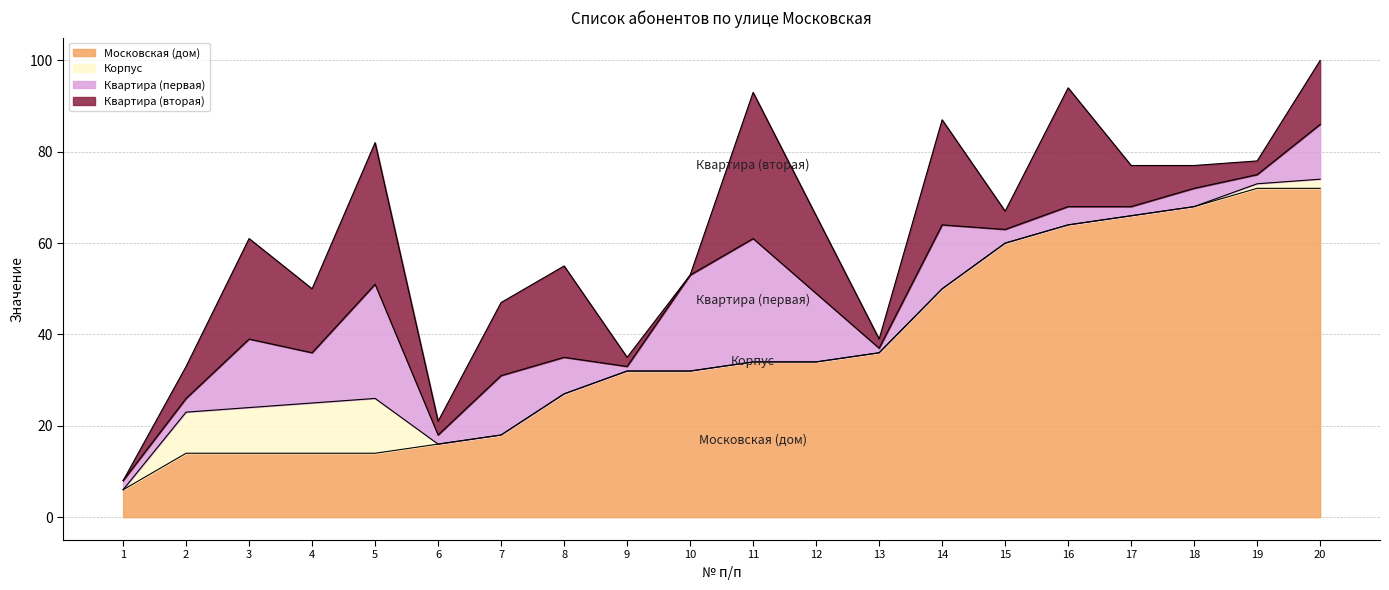

After their last crossing, which series has the higher values: Квартира (вторая) or Корпус?

Квартира (вторая)